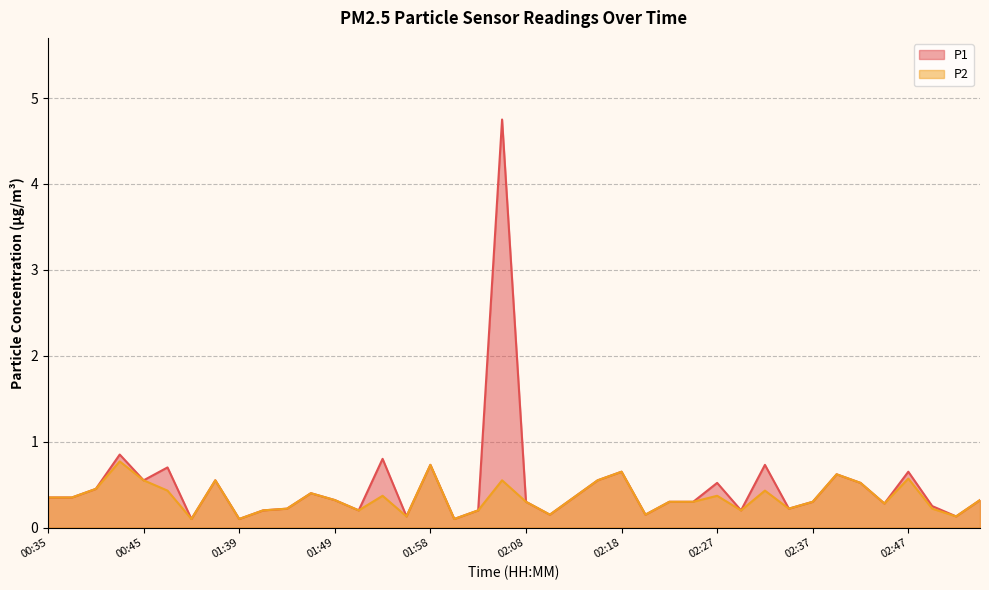

What are all the series names shown in the legend?

P1, P2